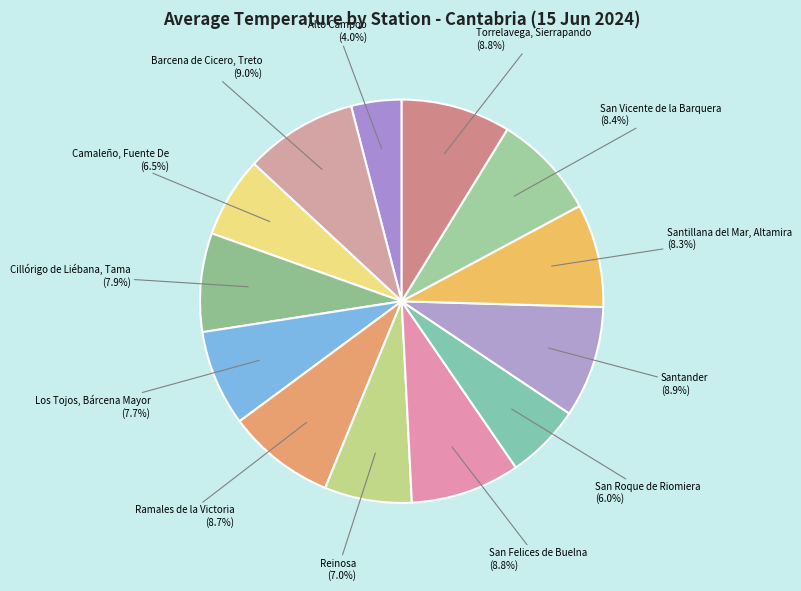

Approximately how many times larger is the value at San Roque de Riomiera compared to Torrelavega, Sierrapando?

0.7